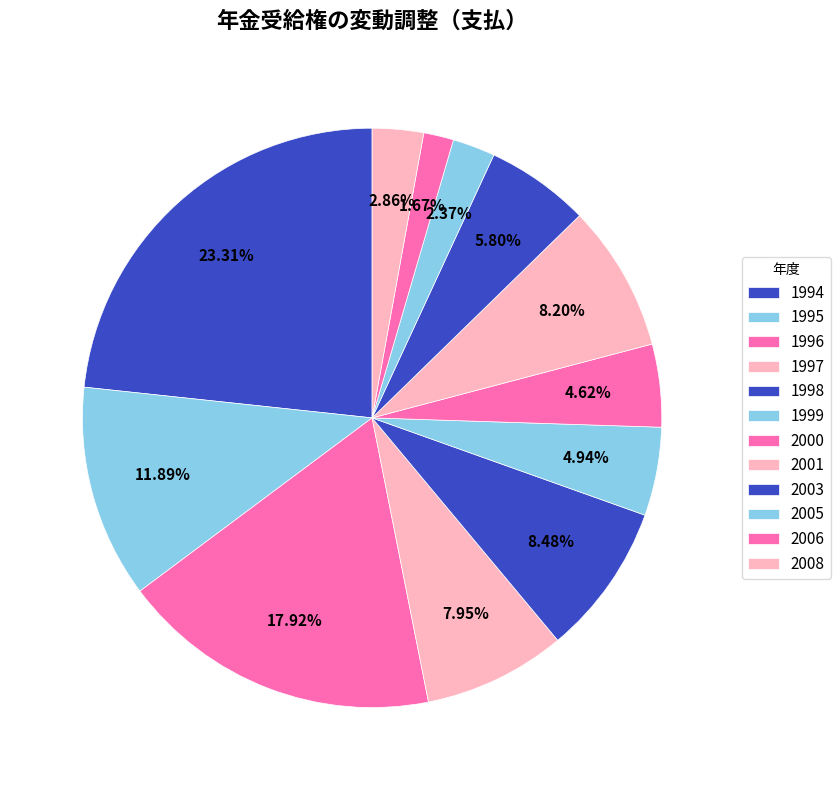

Rank the categories by value from highest to lowest.

1994, 1996, 1995, 1998, 2001, 1997, 2003, 1999, 2000, 2008, 2005, 2006